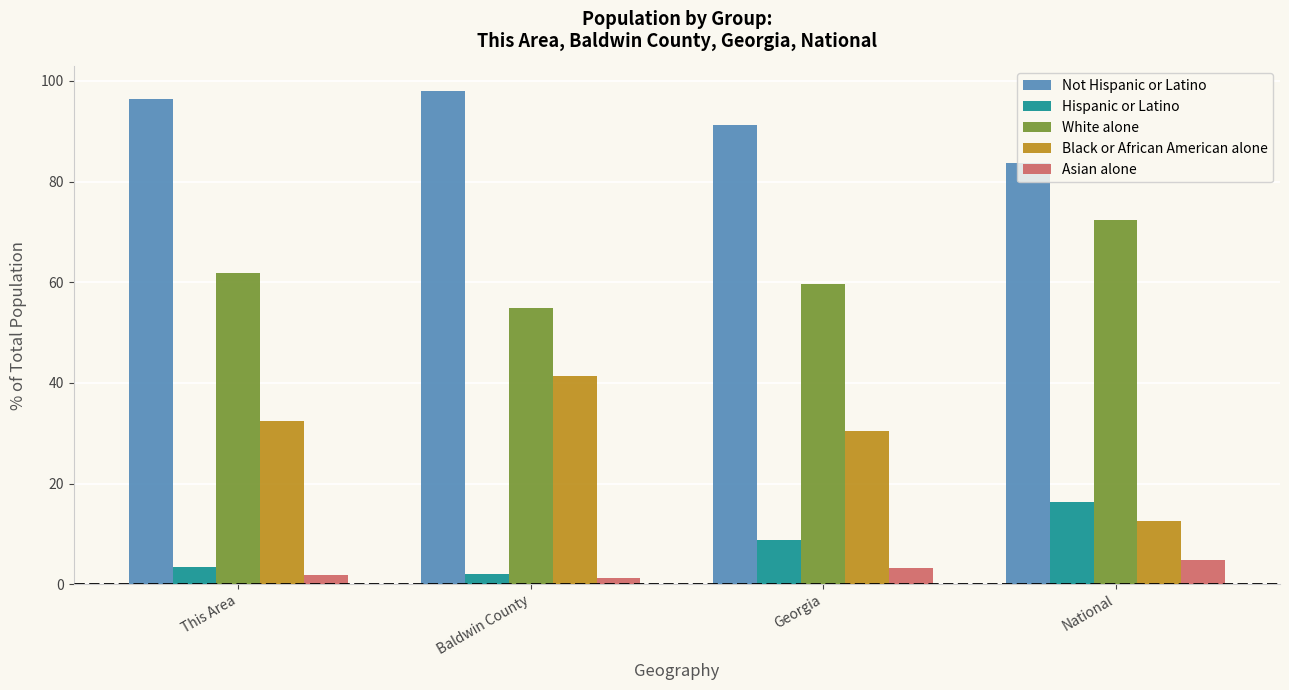

How many groups of bars are there?

4